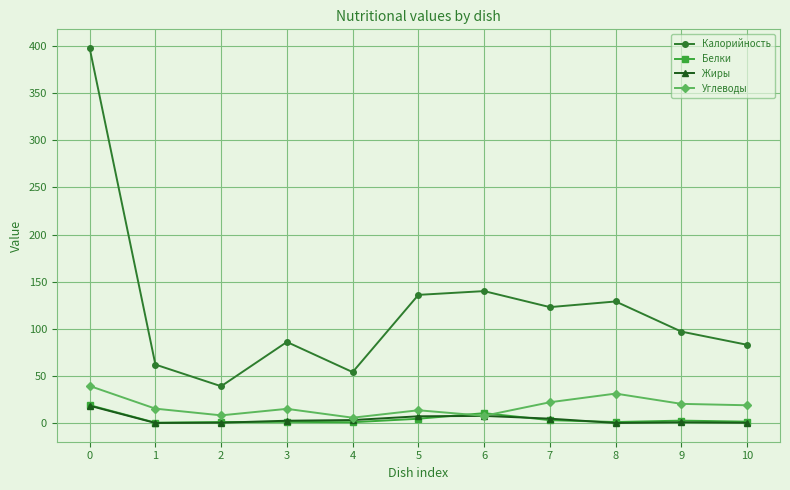

What is the greatest value displayed?

398.0